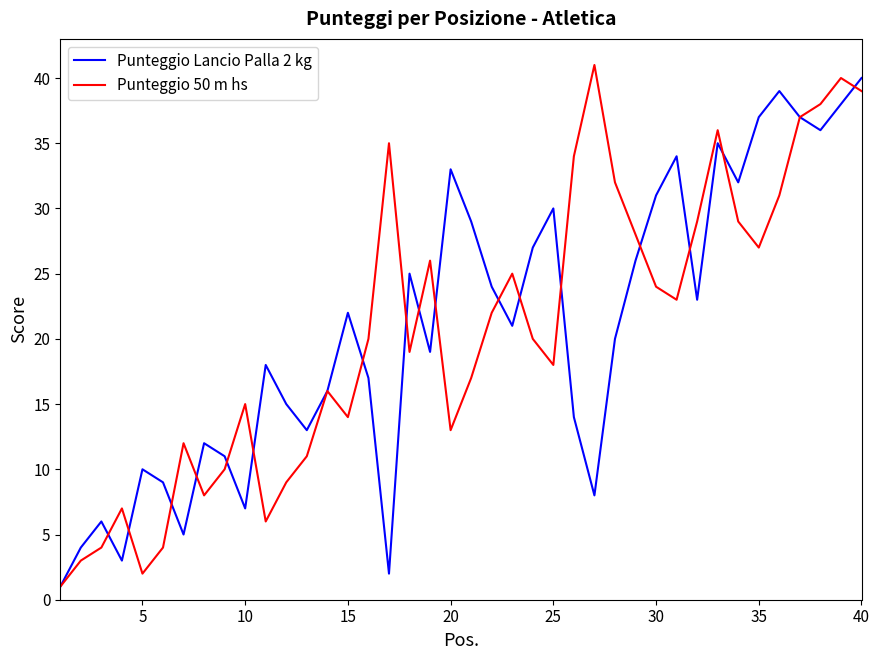

How many lines are shown in the chart?

2